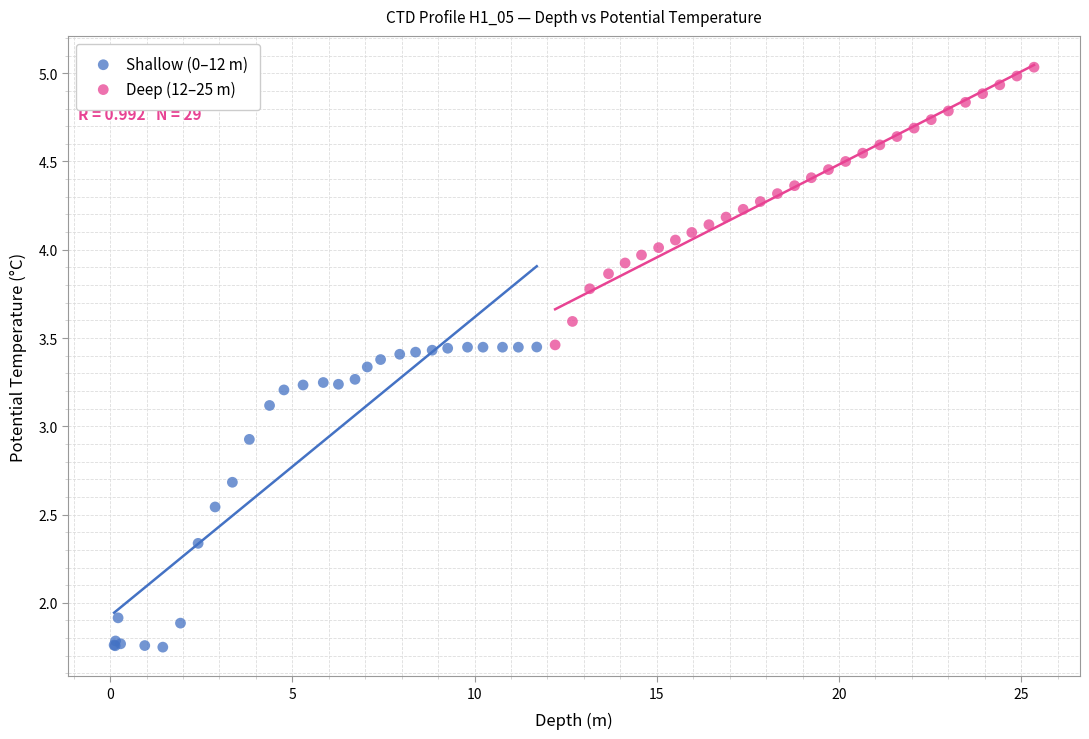

Which series reaches the maximum Y coordinate?

Deep (12–25 m)